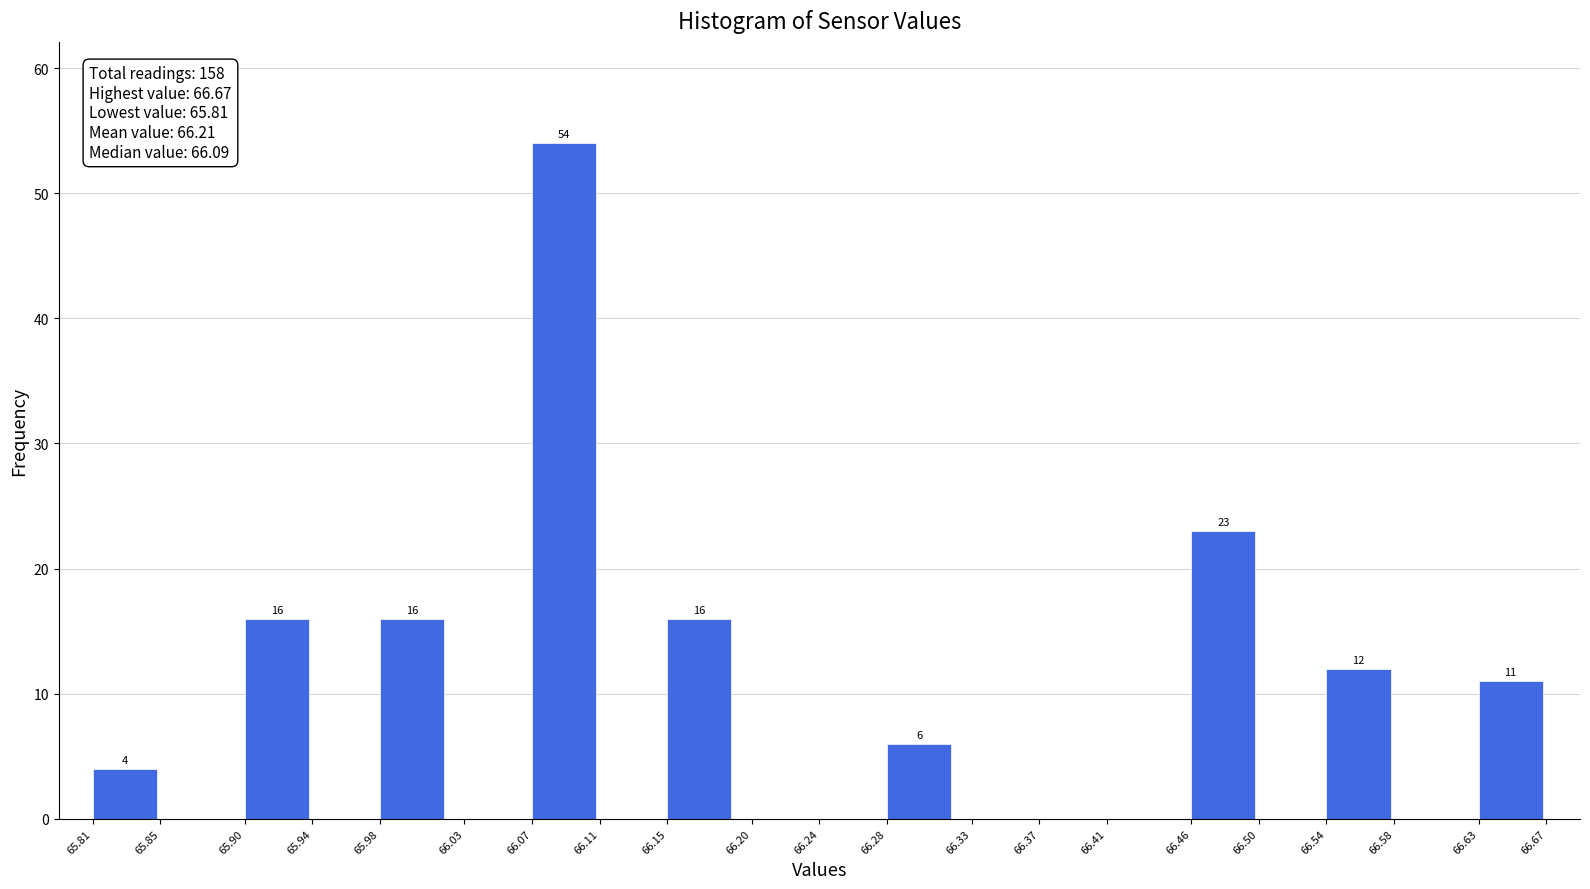

Which range on the x-axis has the tallest bar?

66.07 to 66.11